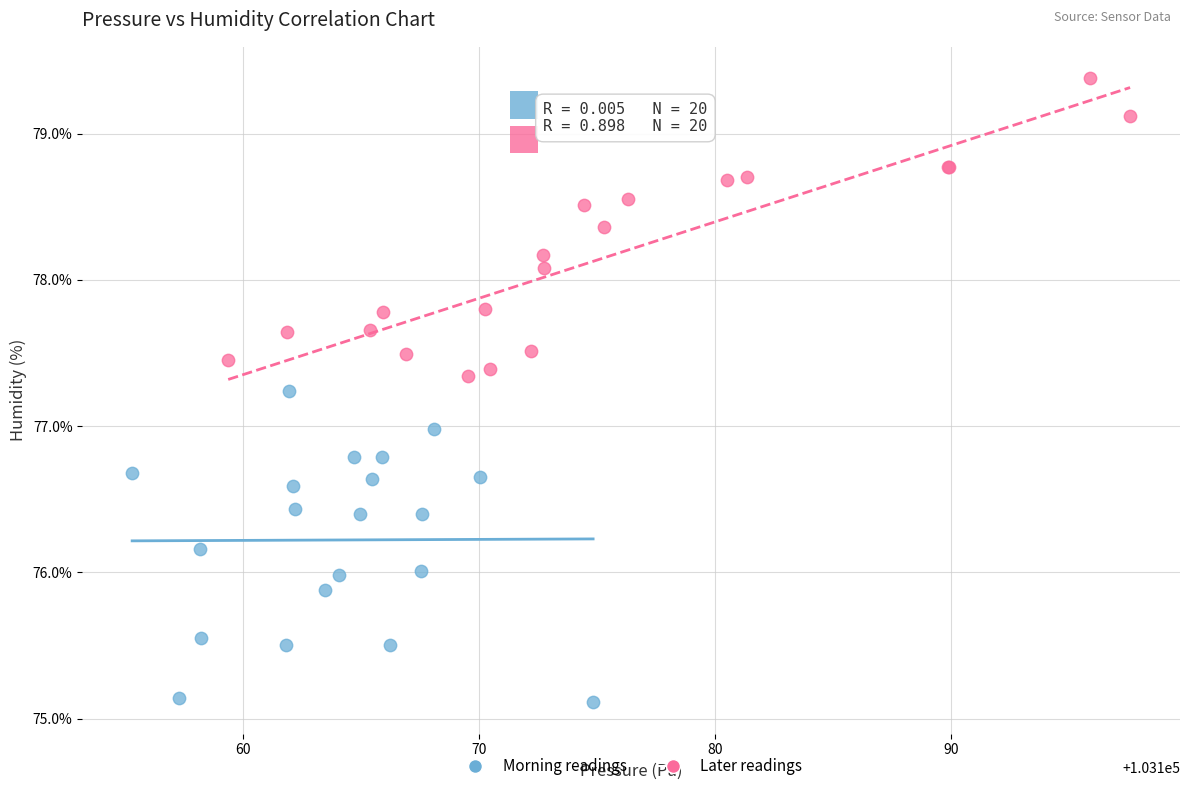

Which series has the largest Y range (max minus min)?

Morning readings